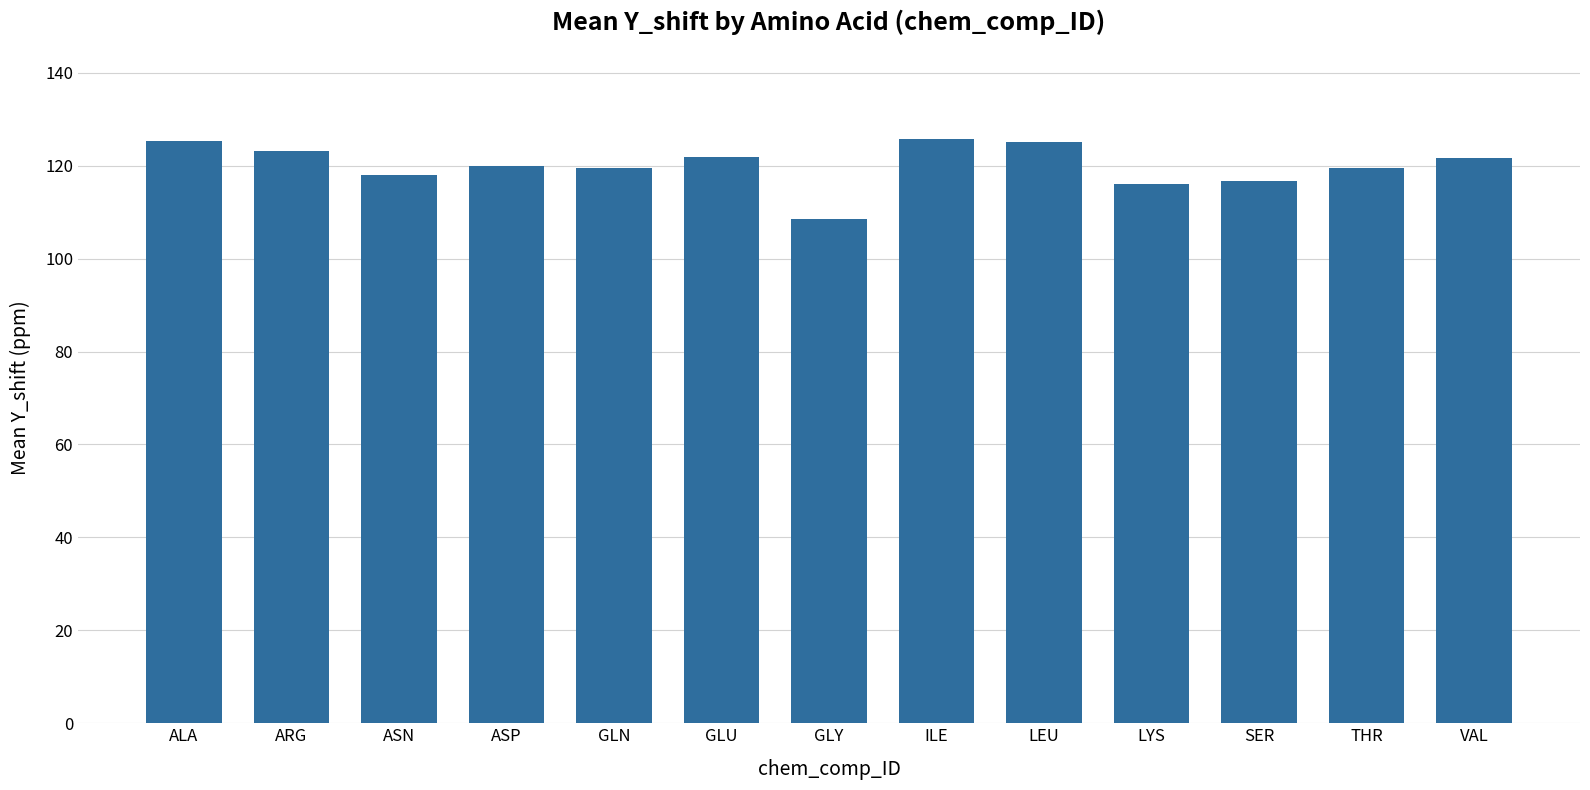

How many categories are shown in the chart?

13